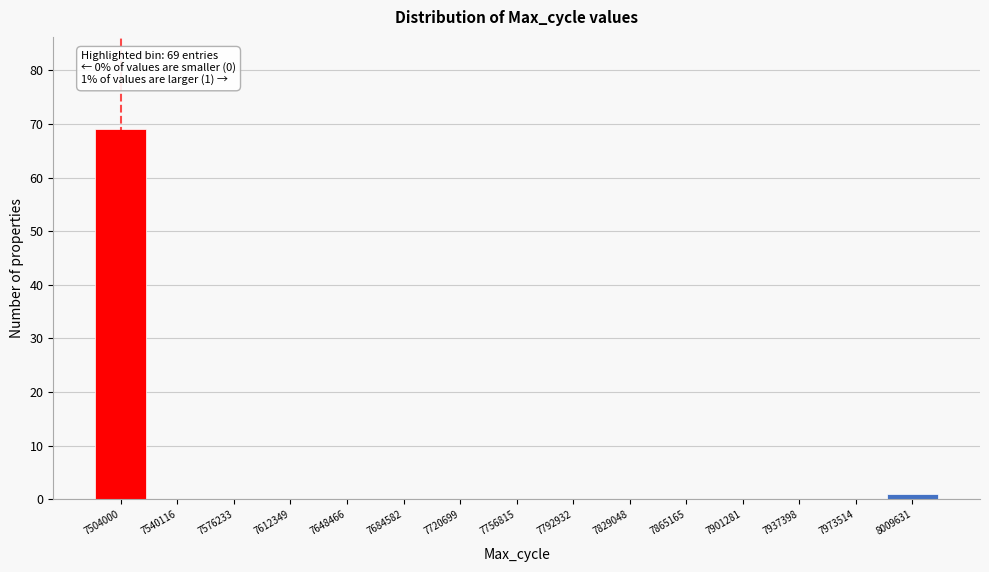

Reading left to right, list all the values displayed in this chart.

7504000=69	7540116=0	7576233=0	7612349=0	7648466=0	7684582=0	7720699=0	7756815=0	7792932=0	7829048=0	7865165=0	7901281=0	7937398=0	7973514=0	8009631=1